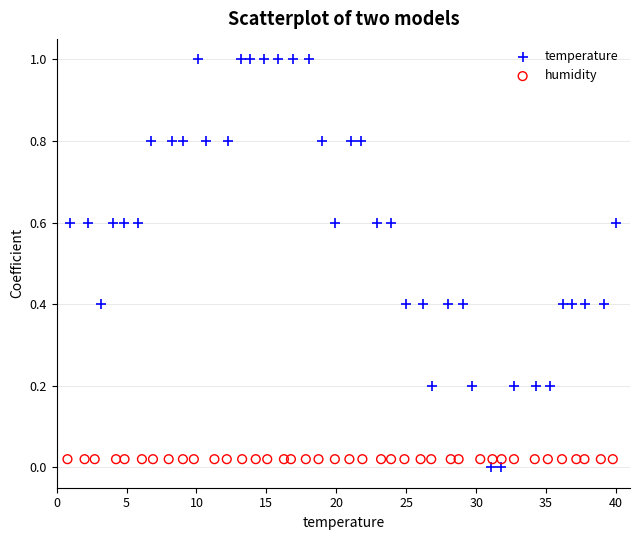

What are all the series names shown in the legend?

temperature, humidity